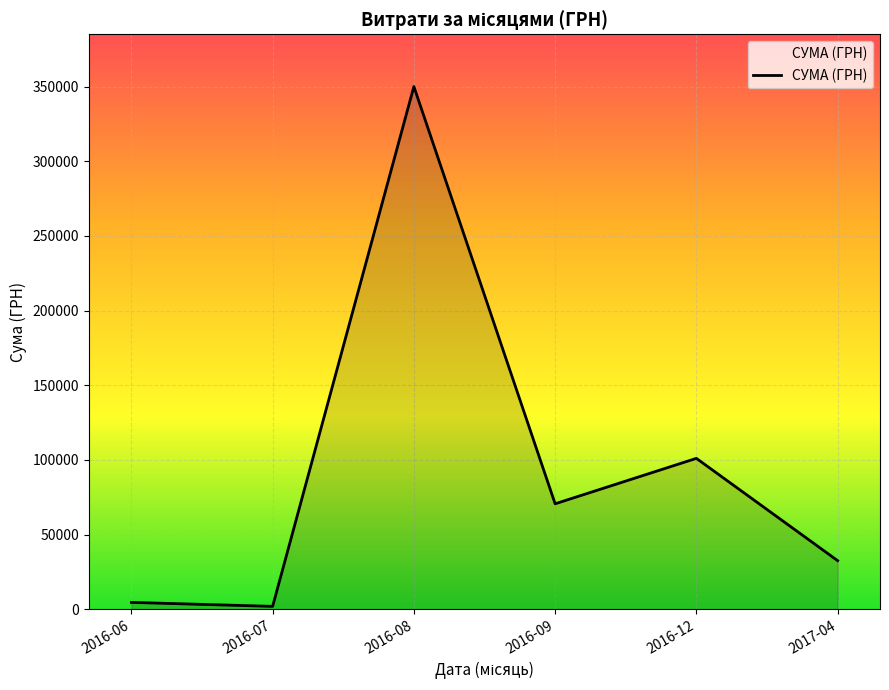

The value at 2016-09 is 117604.1. True or false?

False